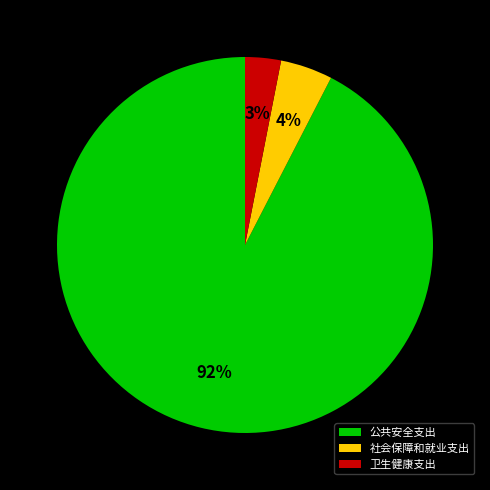

Combined, do 公共安全支出 and 社会保障和就业支出 account for over 50%?

Yes